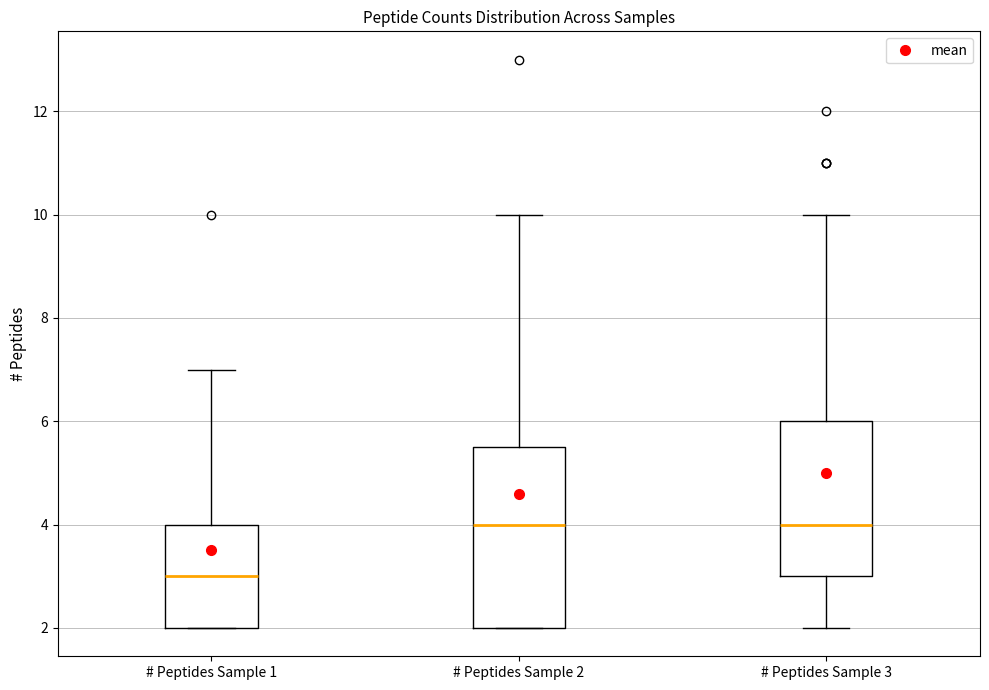

Which box's median line is the lowest?

# Peptides Sample 1